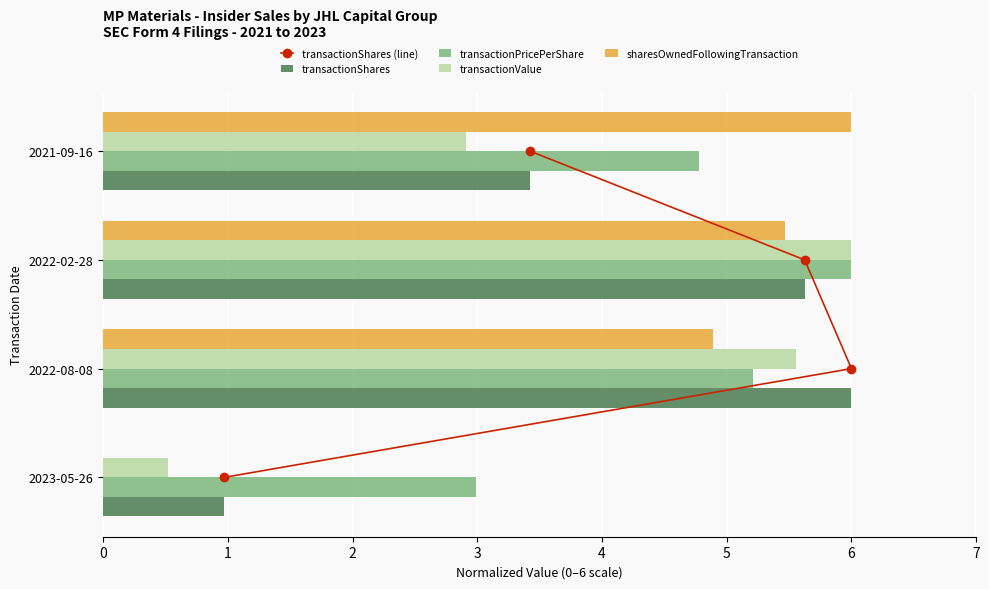

What is the sum of all transactionPricePerShare values?

19.0